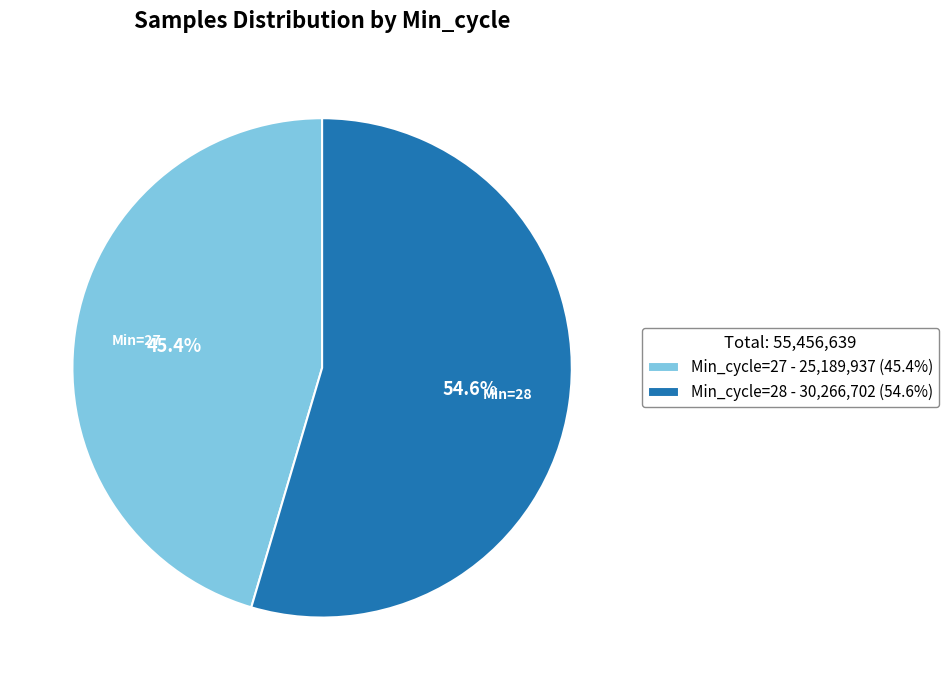

Combined, what portion of the pie is Min_cycle=28 - 30,266,702 (54.6%) and Min_cycle=27 - 25,189,937 (45.4%)?

100.0%